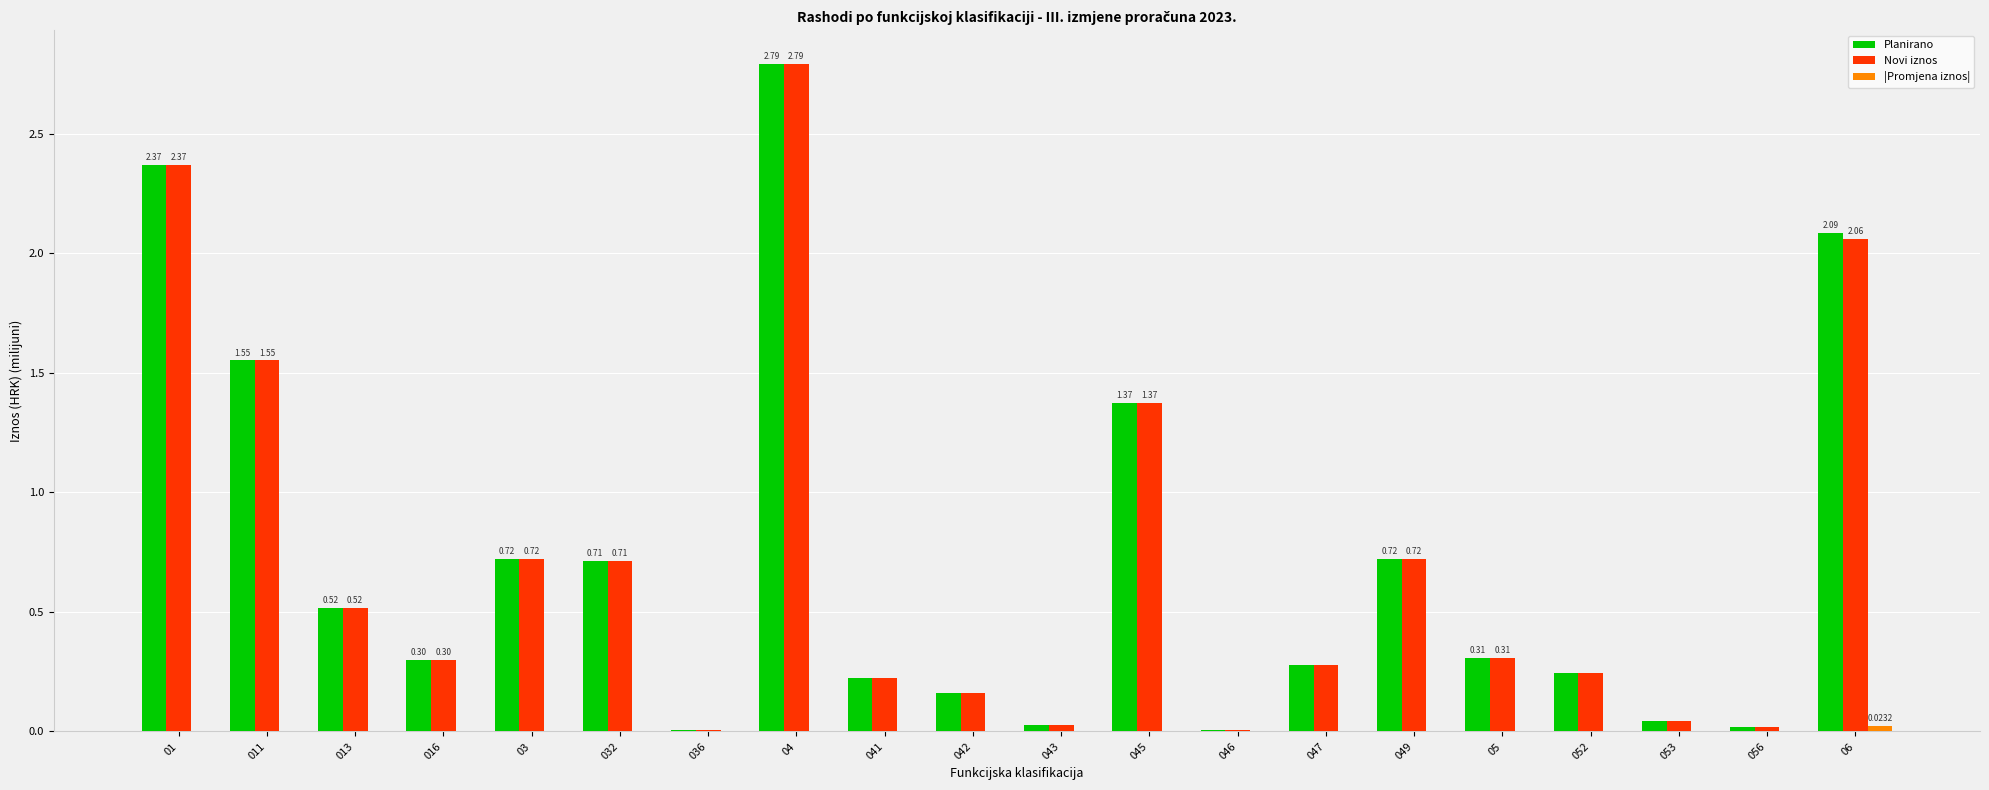

What is the spread (max minus min) of values at 047?

0.3